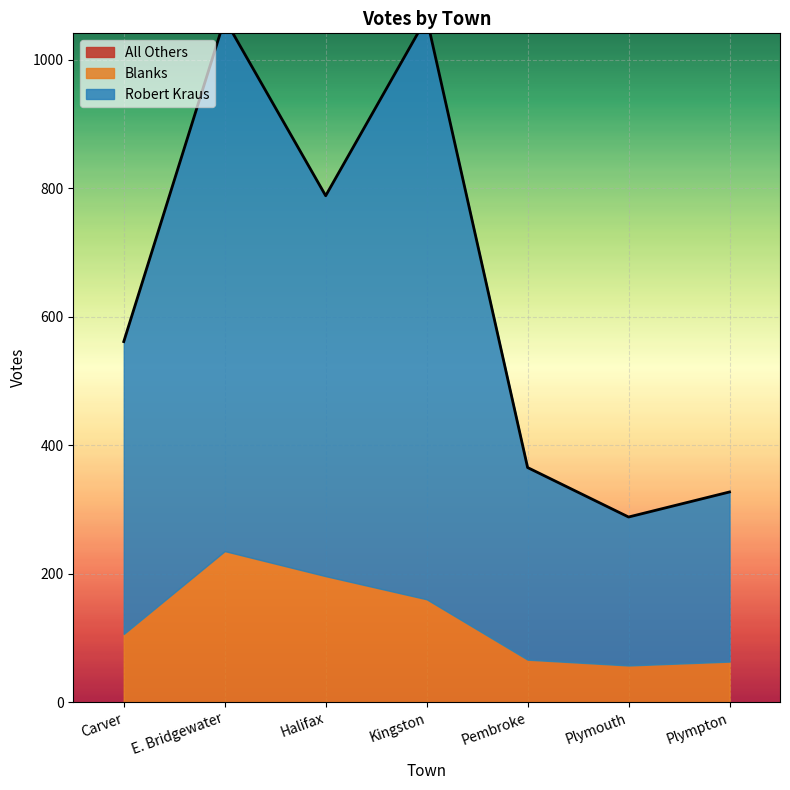

List the series in order of their peak value, highest first.

Robert Kraus, Blanks, All Others